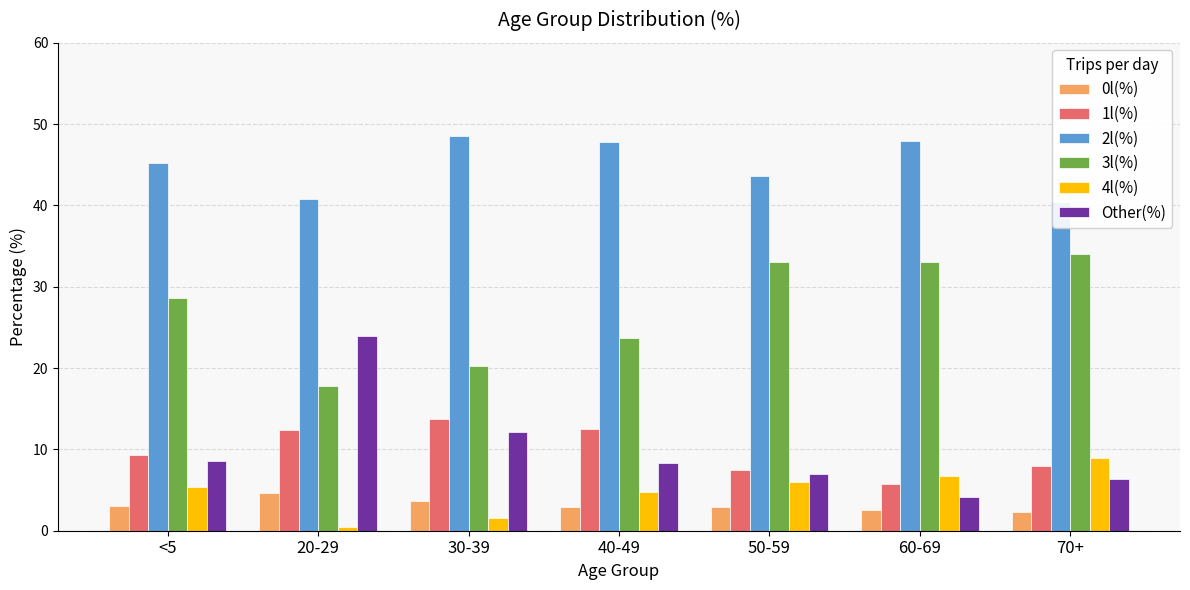

What is the value of the 2l(%) bar at the 4th from the left?

47.8